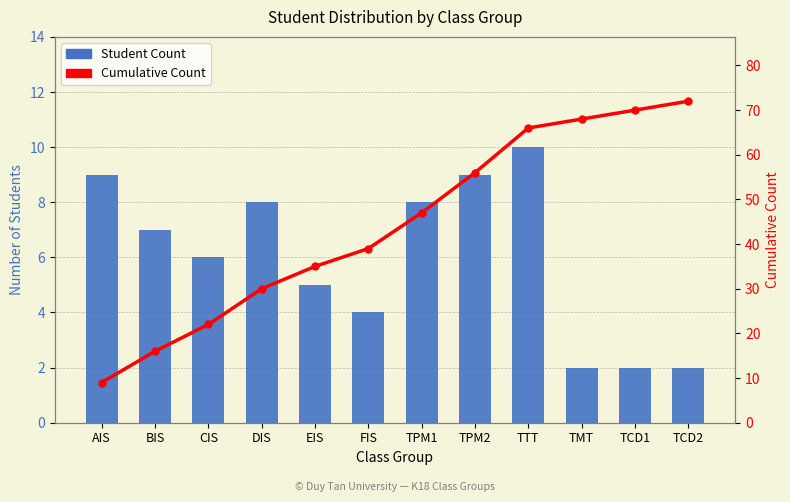

Reading left to right, extract all data points from this chart.

Student Count: AIS=9	BIS=7	CIS=6	DIS=8	EIS=5	FIS=4	TPM1=8	TPM2=9	TTT=10	TMT=2	TCD1=2	TCD2=2
Cumulative Count: AIS=9	BIS=16	CIS=22	DIS=30	EIS=35	FIS=39	TPM1=47	TPM2=56	TTT=66	TMT=68	TCD1=70	TCD2=72